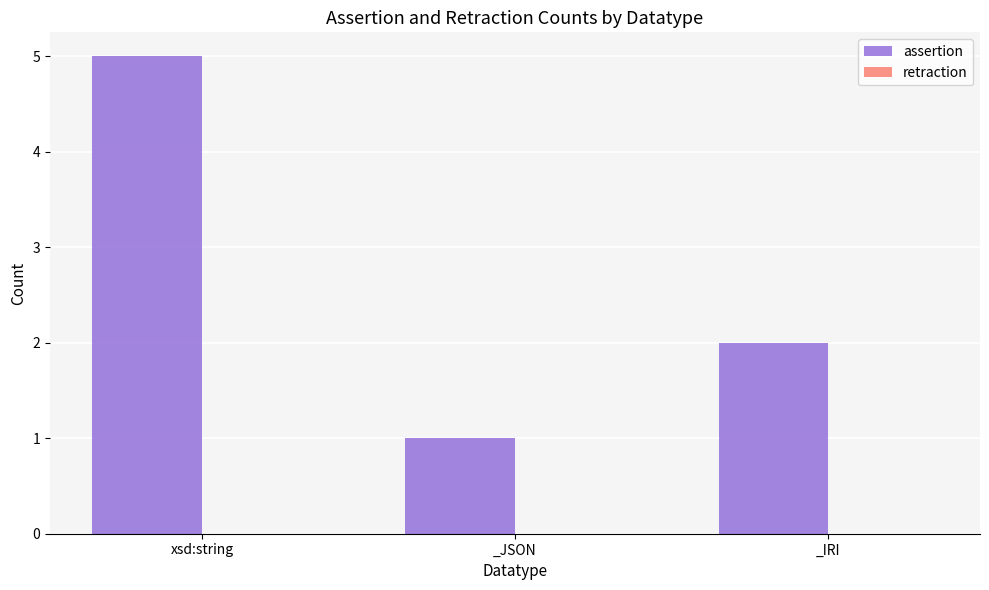

Where is the data nearest to the value 3?

_IRI